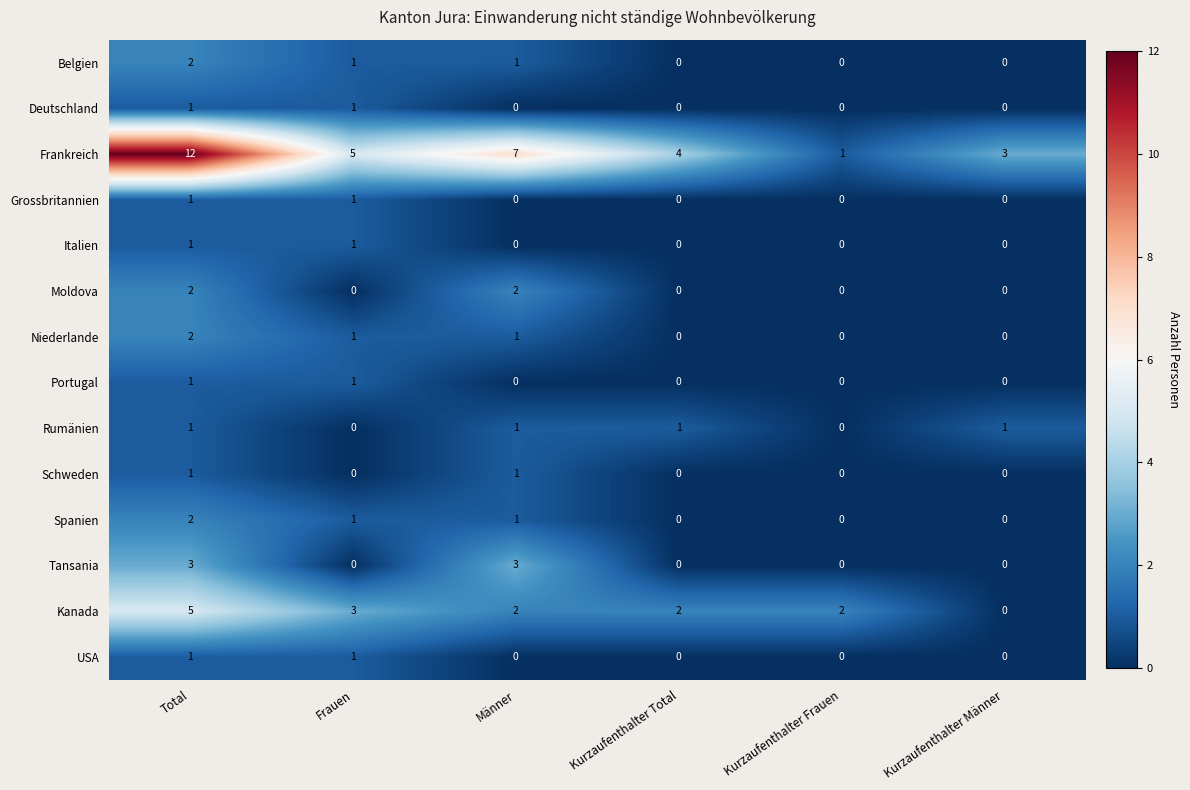

Count the Spanien values in the range 0 to 1.

5